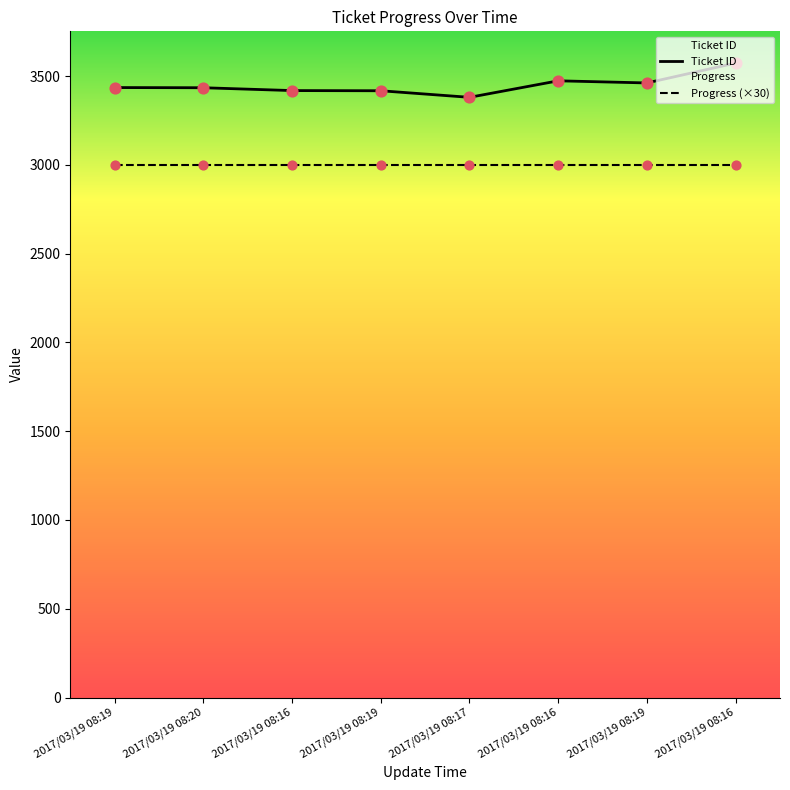

Which series has the largest Y range (max minus min)?

Ticket ID